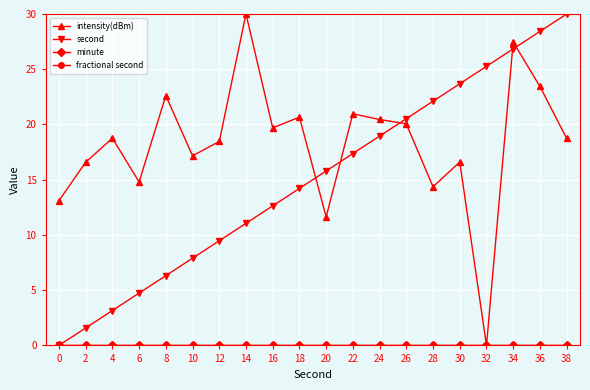

Does the chart have visible grid lines?

Yes